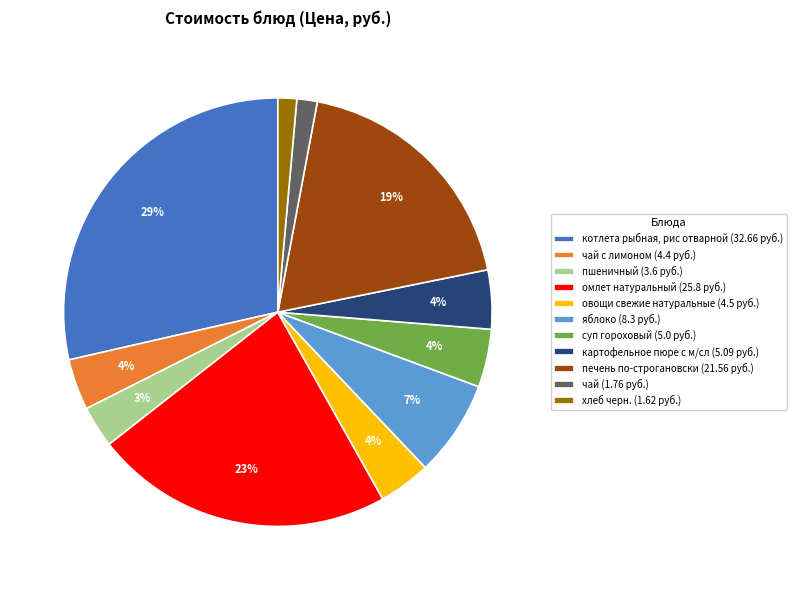

Is котлета рыбная, рис отварной (32.66 руб.) the majority of the pie?

No